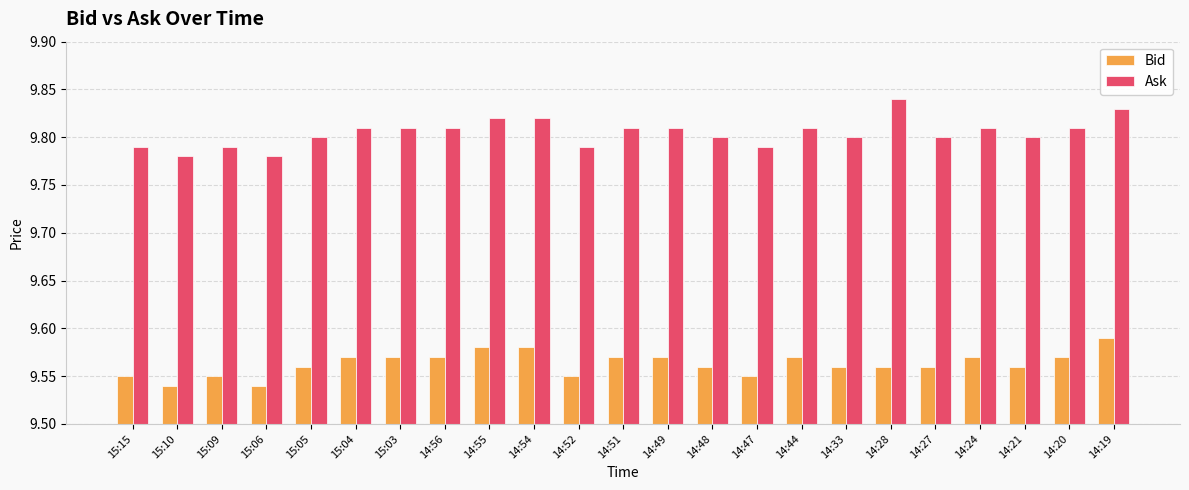

The value of Bid at 14:56 is 16.7. True or false?

False